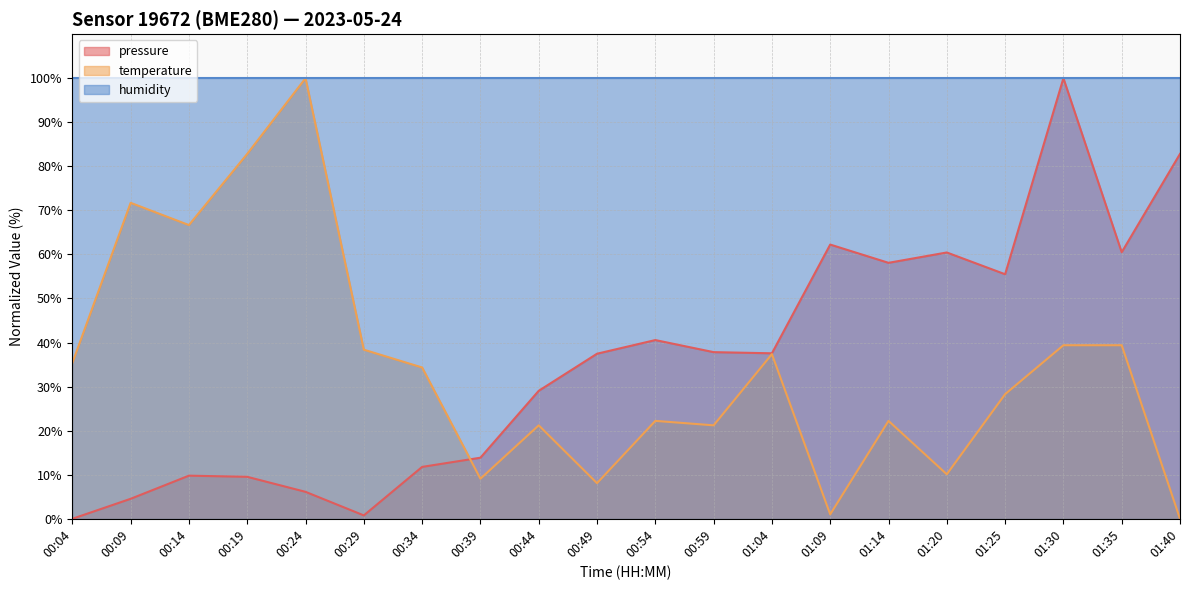

The temperature series shows 9.1 at 00:39. True or false?

True